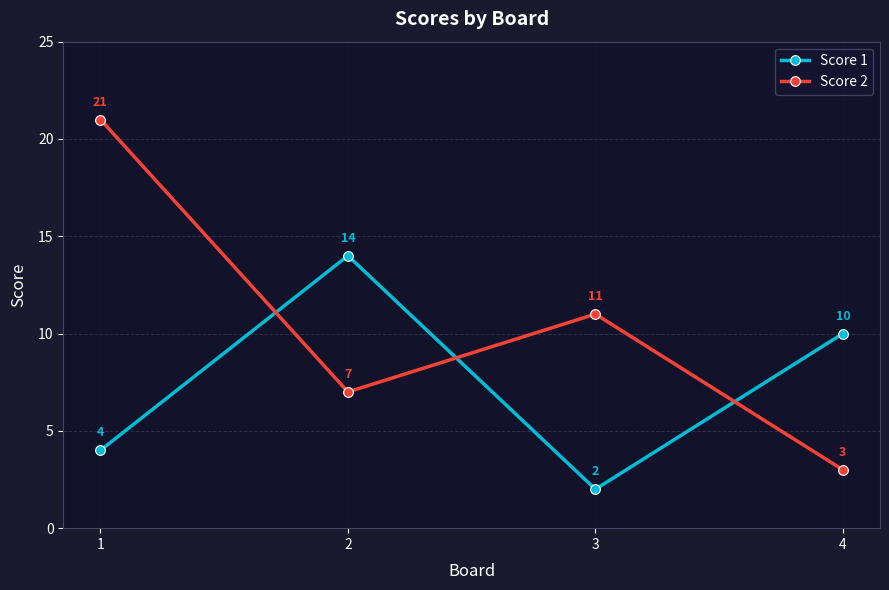

What is the sum of the Score 1 values at 3 and 2?

16